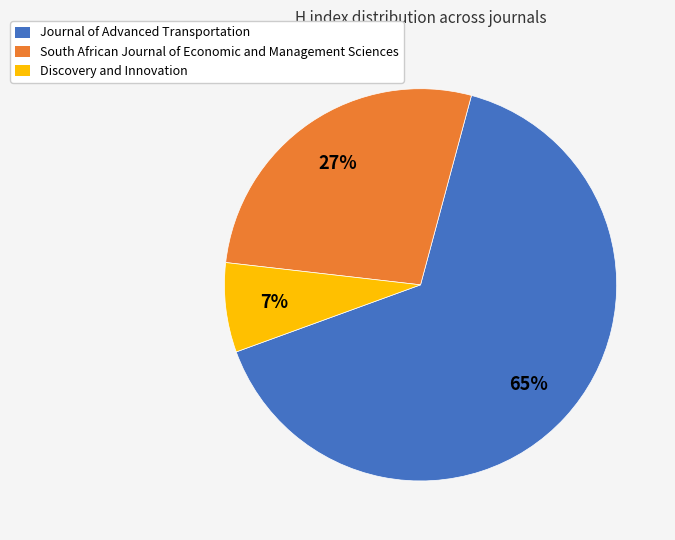

What is the ratio of the value at Discovery and Innovation to the value at Journal of Advanced Transportation?

0.1